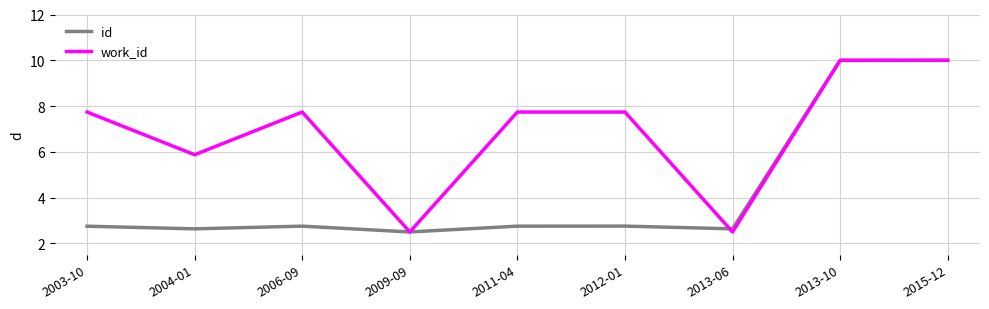

Which series has the largest total across all categories?

work_id